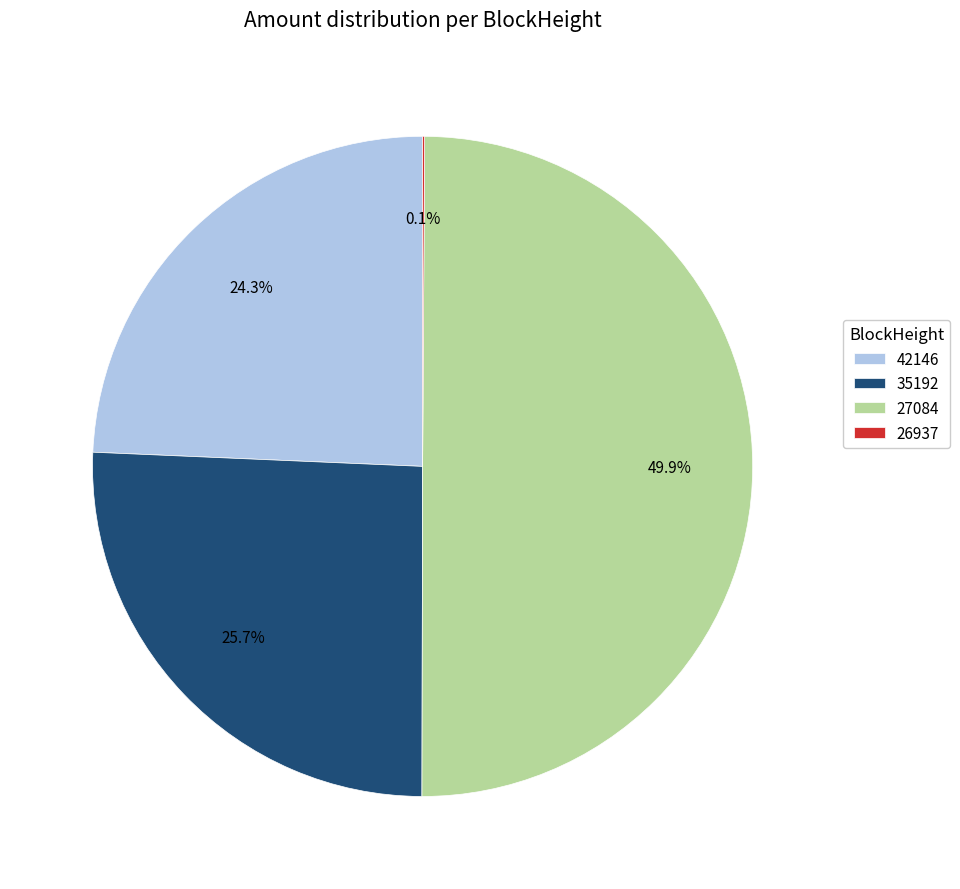

Between 27084 and 35192, which is larger?

27084